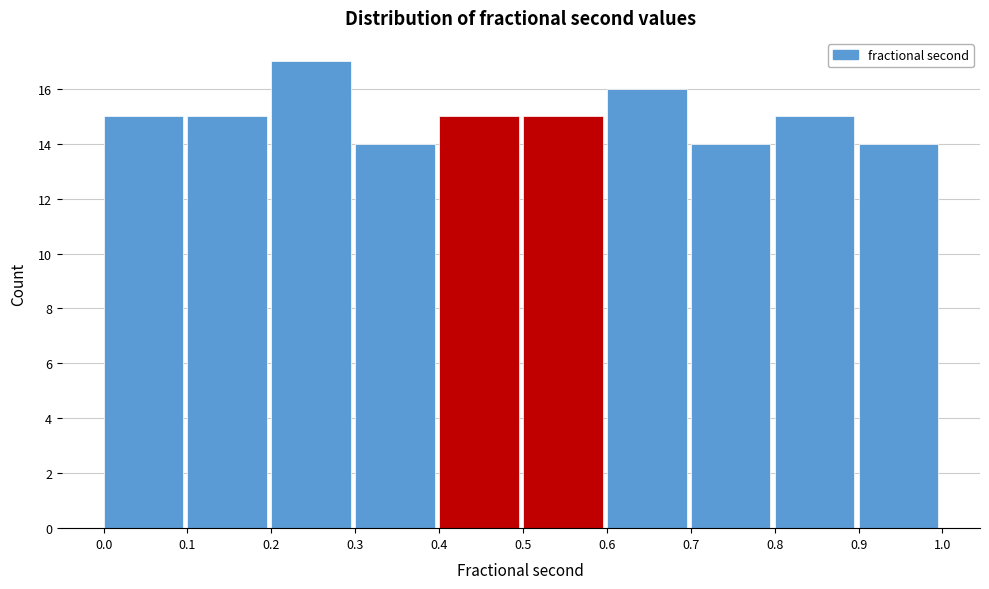

Over which range of the x-axis is the bar tallest?

0.2 to 0.3